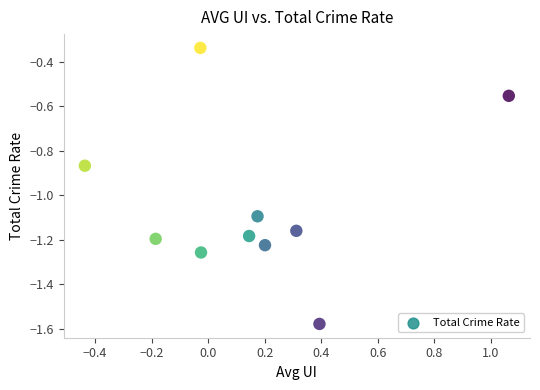

What is the range of Y values (max minus min)?

1.2